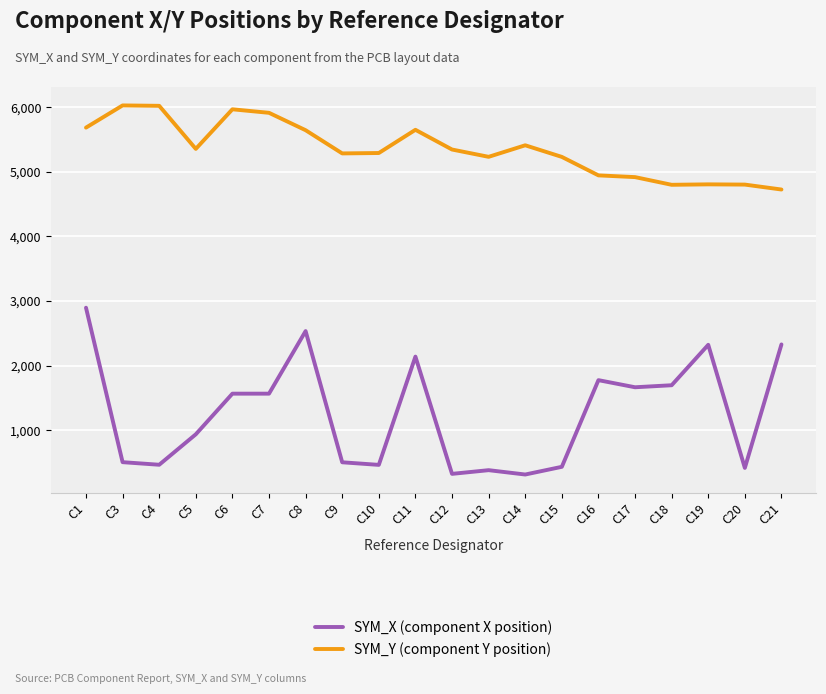

The SYM_Y (component Y position) series shows 5643.8 at C8. True or false?

True